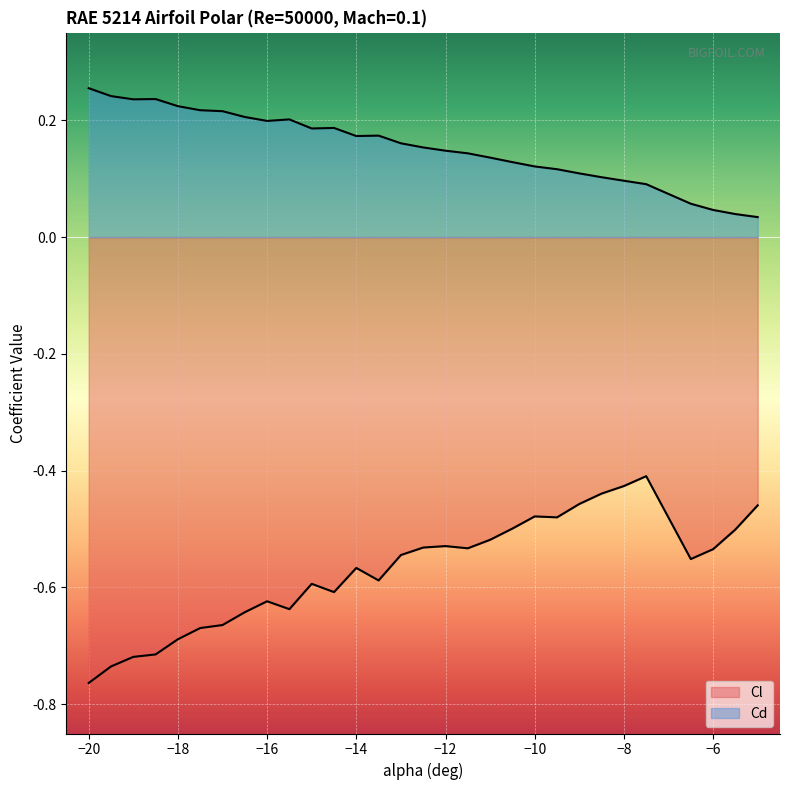

Reading left to right, what are all the values shown in this chart?

Cl: -20=-0.8	-19.5=-0.7	-19=-0.7	-18.5=-0.7	-18=-0.7	-17.5=-0.7	-17=-0.7	-16.5=-0.6	-16=-0.6	-15.5=-0.6	-15=-0.6	-14.5=-0.6	-14=-0.6	-13.5=-0.6	-13=-0.5	-12.5=-0.5	-12=-0.5	-11.5=-0.5	-11=-0.5	-10.5=-0.5	-10=-0.5	-9.5=-0.5	-9=-0.5	-8.5=-0.4	-8=-0.4	-7.5=-0.4	-6.5=-0.6	-6=-0.5	-5.5=-0.5	-5=-0.5
Cd: -20=0.3	-19.5=0.2	-19=0.2	-18.5=0.2	-18=0.2	-17.5=0.2	-17=0.2	-16.5=0.2	-16=0.2	-15.5=0.2	-15=0.2	-14.5=0.2	-14=0.2	-13.5=0.2	-13=0.2	-12.5=0.2	-12=0.1	-11.5=0.1	-11=0.1	-10.5=0.1	-10=0.1	-9.5=0.1	-9=0.1	-8.5=0.1	-8=0.1	-7.5=0.1	-6.5=0.1	-6=0.0	-5.5=0.0	-5=0.0